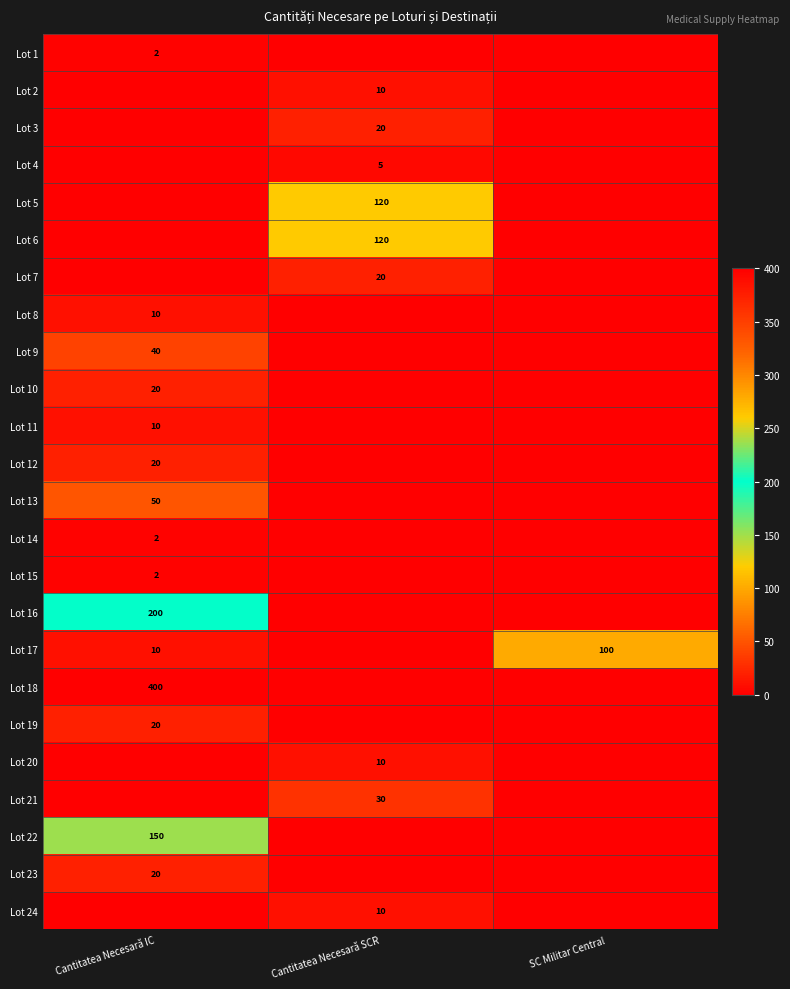

Rank the series by their maximum value, from highest to lowest.

Lot 18, Lot 16, Lot 22, Lot 5, Lot 6, Lot 17, Lot 13, Lot 9, Lot 21, Lot 3, Lot 7, Lot 10, Lot 12, Lot 19, Lot 23, Lot 2, Lot 8, Lot 11, Lot 20, Lot 24, Lot 4, Lot 1, Lot 14, Lot 15